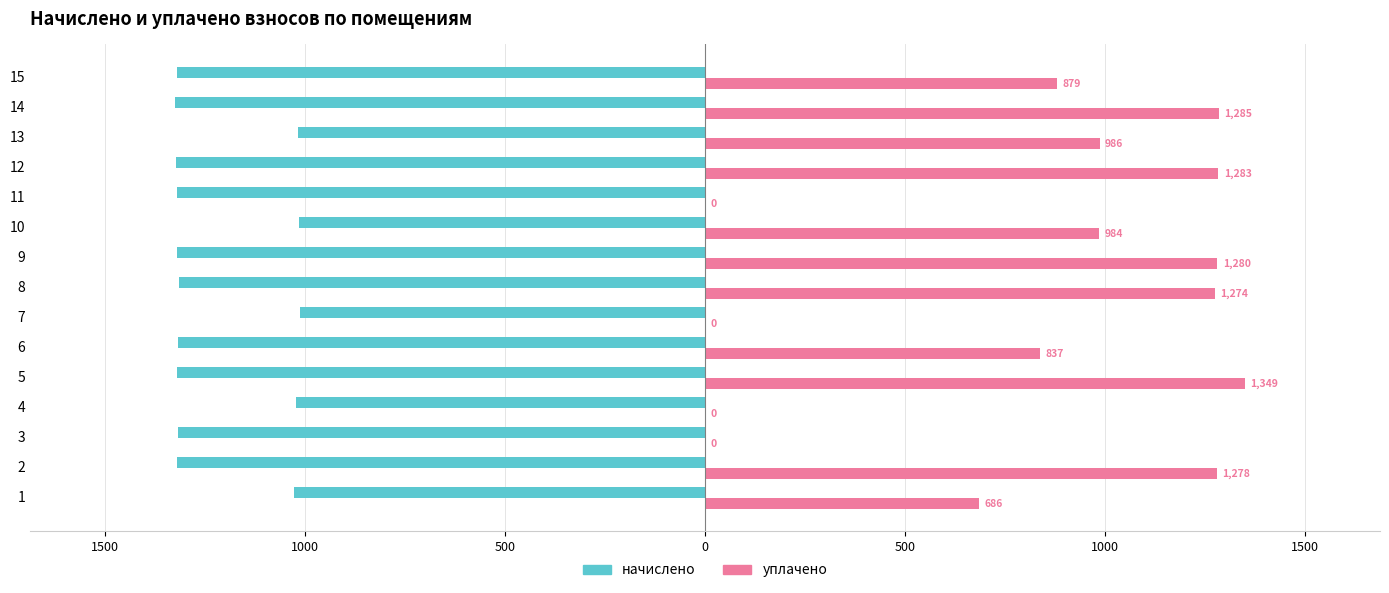

What is the difference between the second highest and second lowest values in the начислено series?

308.3